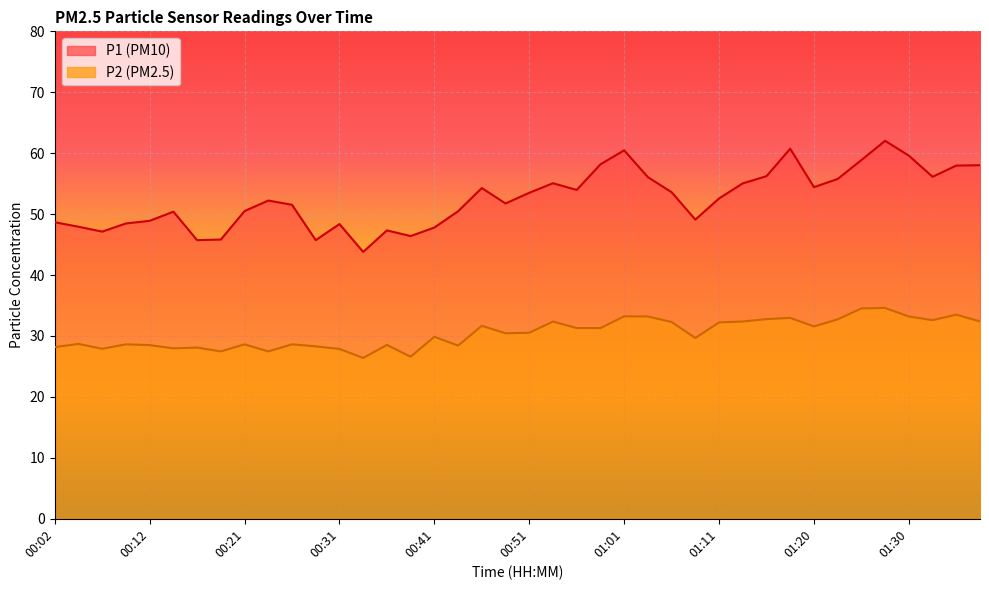

What are all the series names shown in the legend?

P1, P2